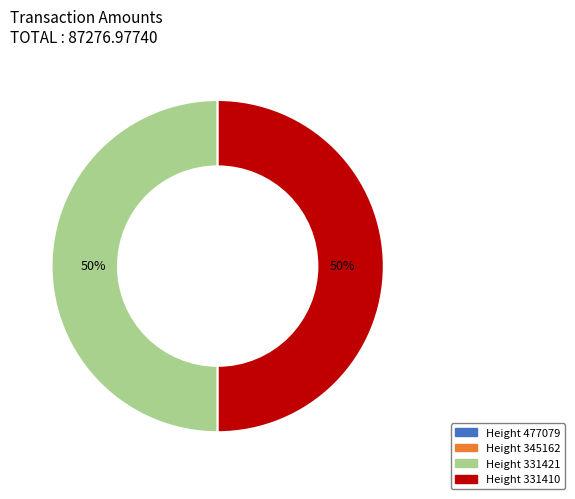

To the nearest percent, what portion does Height 331421 represent?

50%